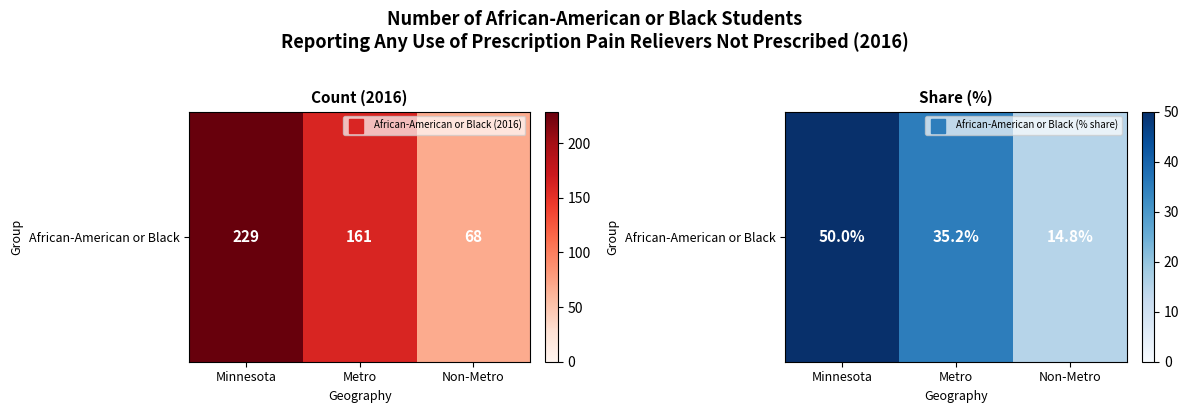

What is the difference between the values at Non-Metro and Minnesota?

35.2